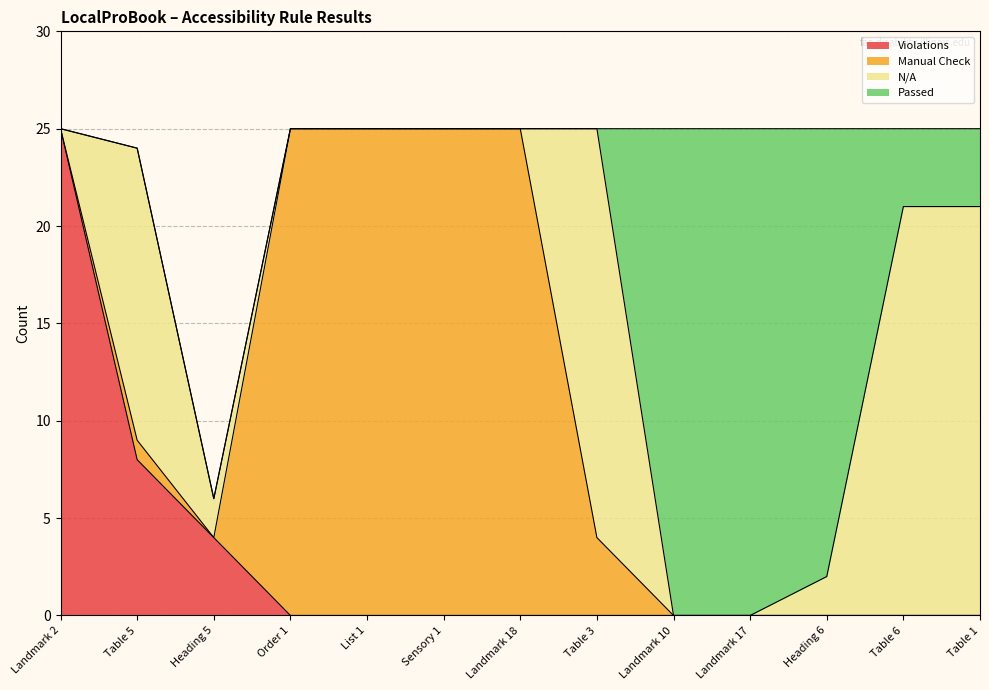

Reading right to left, list all the values displayed in this chart.

Passed: 4	4	23	25	25	0	0	0	0	0	0	0	0
N/A: 21	21	2	0	0	21	0	0	0	0	2	15	0
Manual Check: 0	0	0	0	0	4	25	25	25	25	0	1	0
Violations: 0	0	0	0	0	0	0	0	0	0	4	8	25